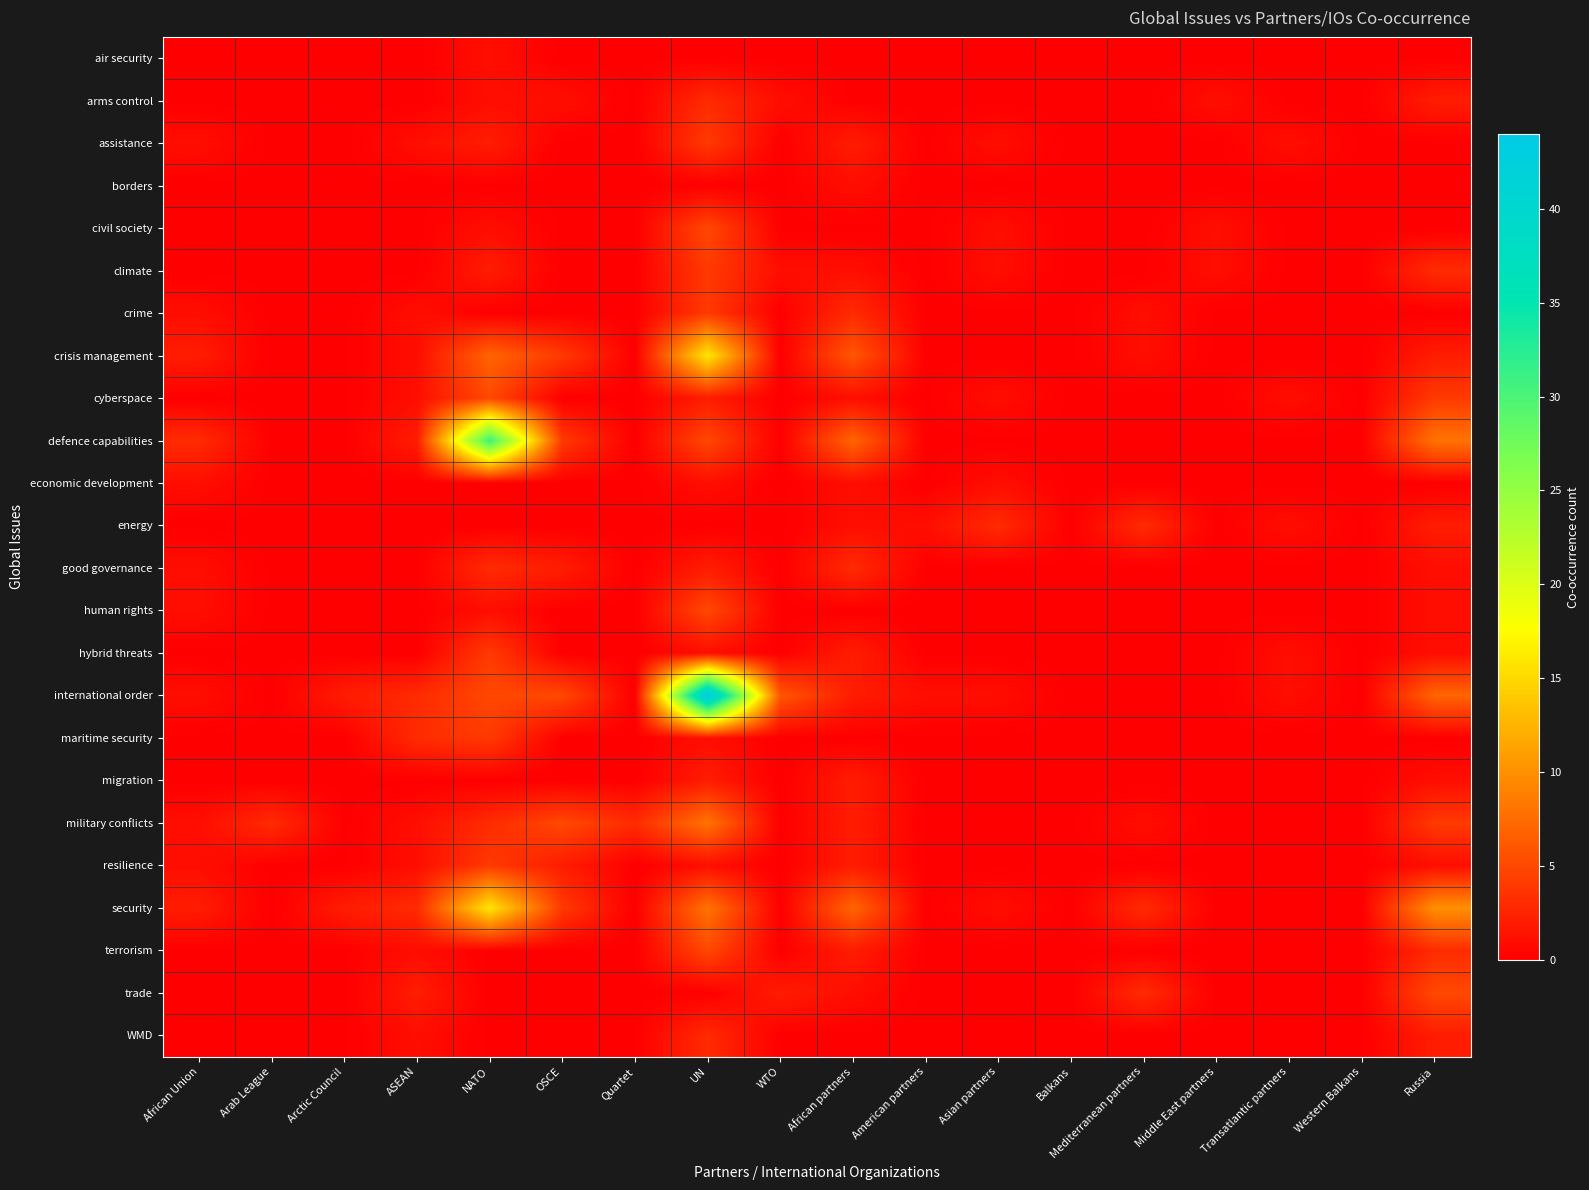

Which category has the lowest value across all series?

African Union